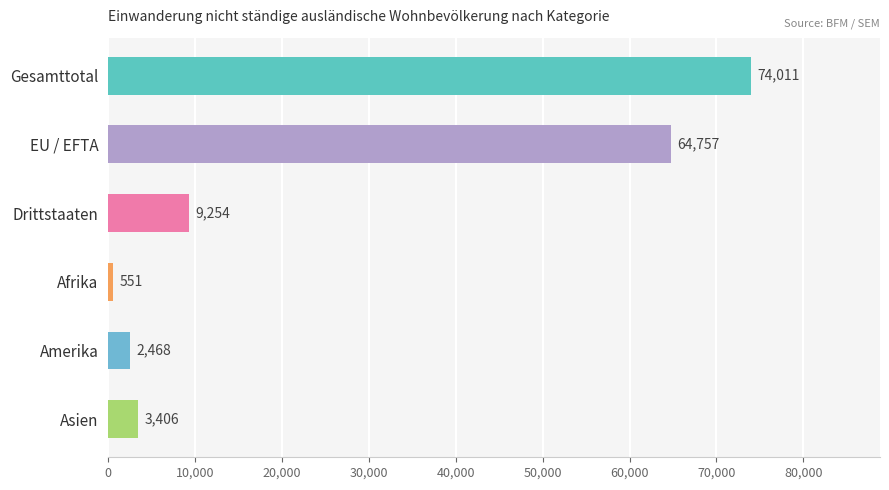

Rank the categories by value from lowest to highest.

Afrika, Amerika, Asien, Drittstaaten, EU / EFTA, Gesamttotal